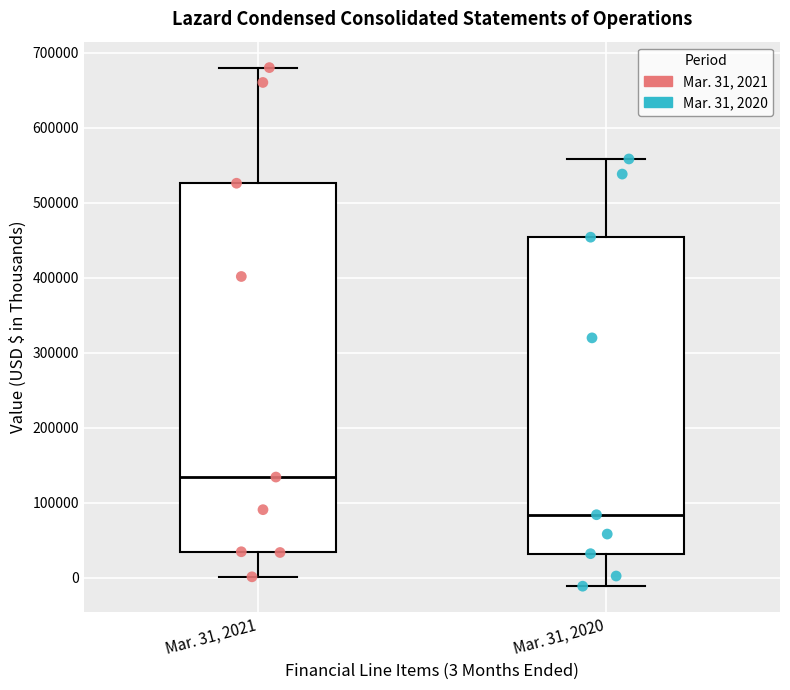

Reading left to right, read every box against the y-axis: the position of its median line, the range the box covers, and the ends of its whiskers. The values are not printed on the chart, so give them approximately, as read against the axis.

Mar. 31, 2021: median 130000, box 30000 to 530000, whiskers 0 to 680000
Mar. 31, 2020: median 80000, box 30000 to 450000, whiskers -10000 to 560000